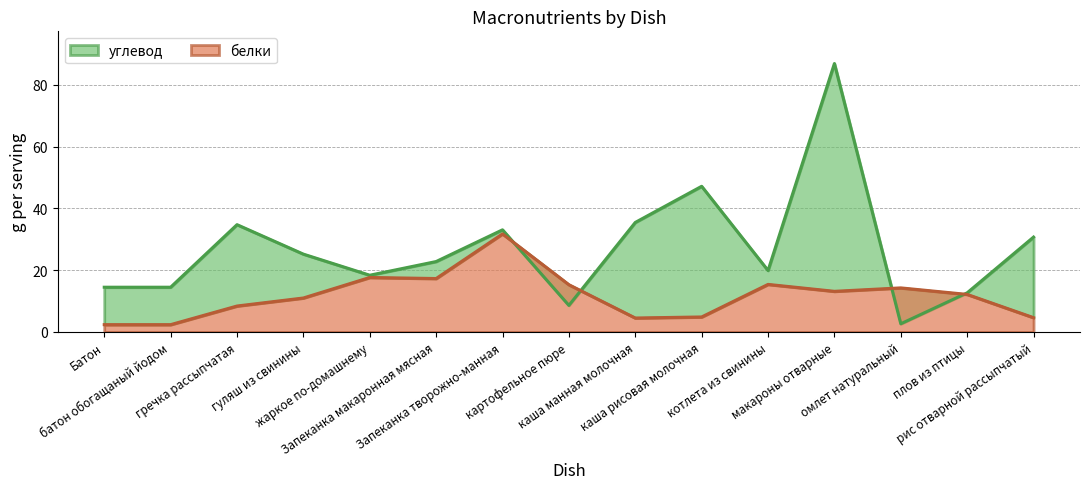

Where does the углевод series first go above 22?

гречка рассыпчатая